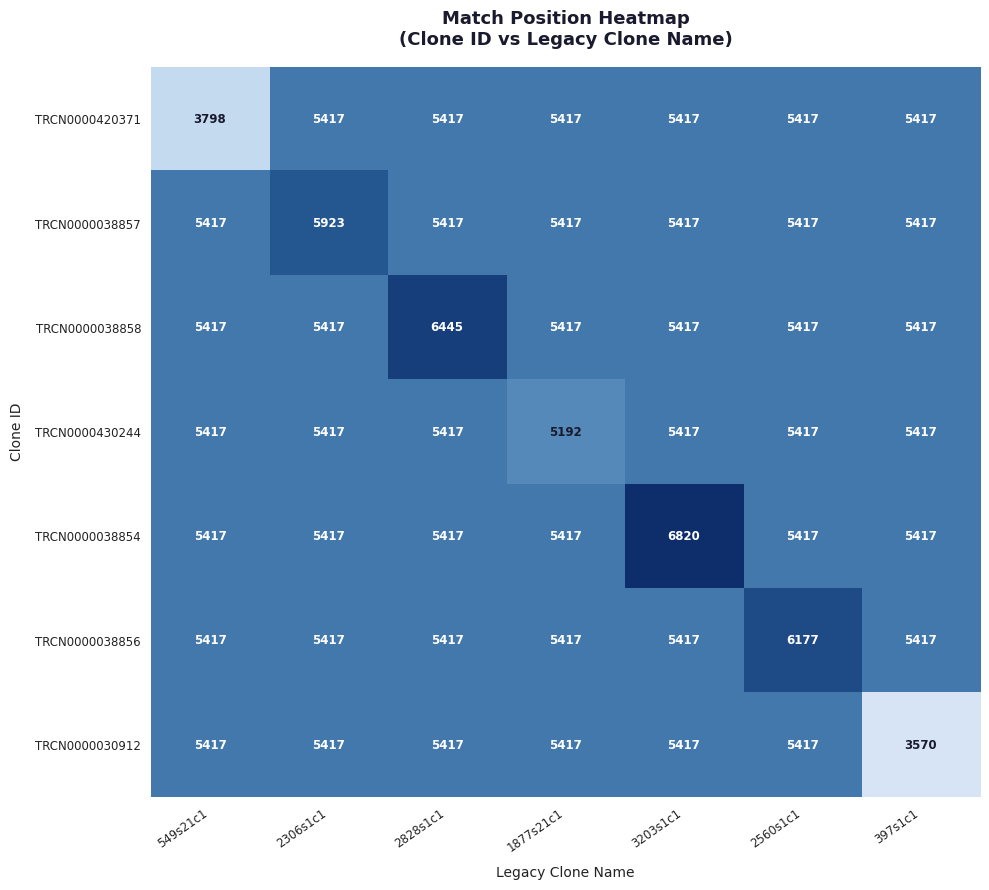

Read the TRCN0000430244 value at 2560s1c1.

5417